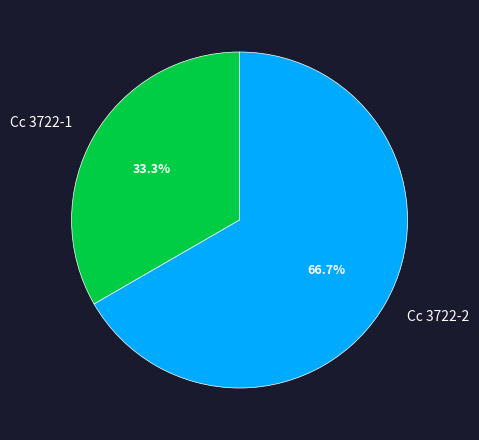

Does any single category account for the majority?

Yes